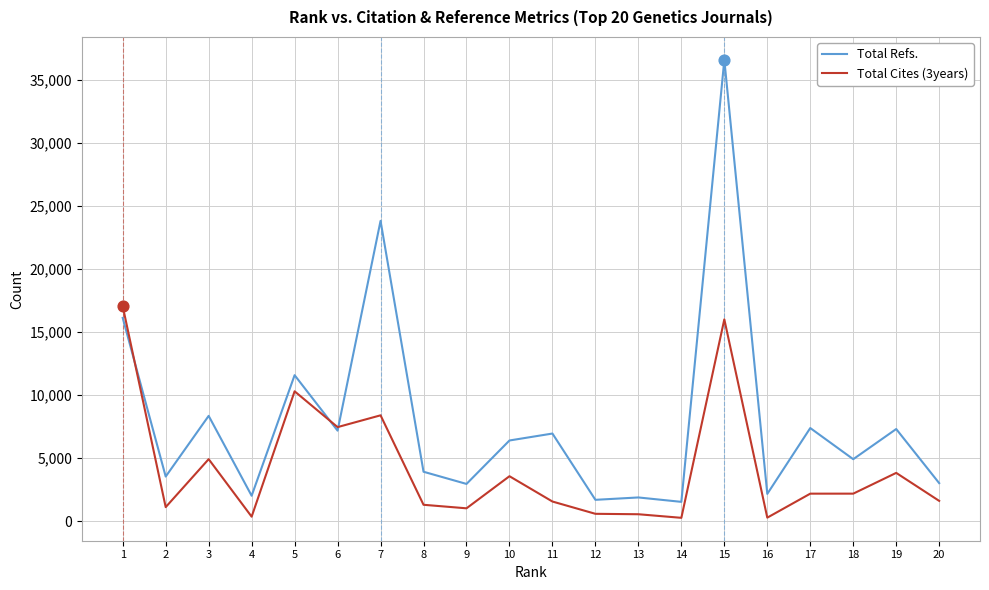

Between 2 and 10, which series saw the biggest shift?

Total Refs.